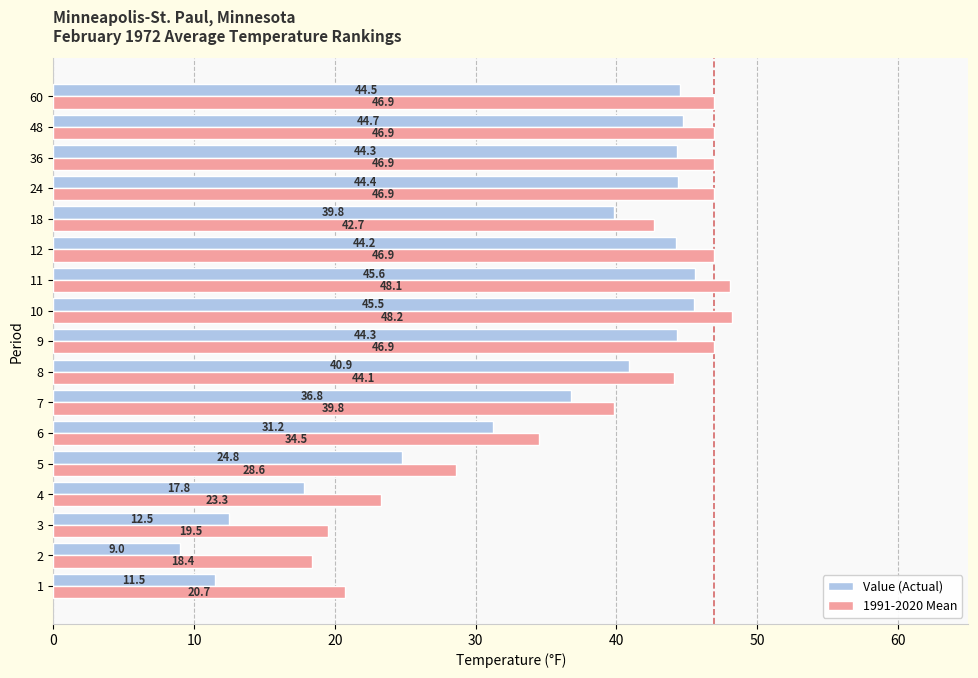

Is it true that Value (Actual) equals 69.6 at 8?

False